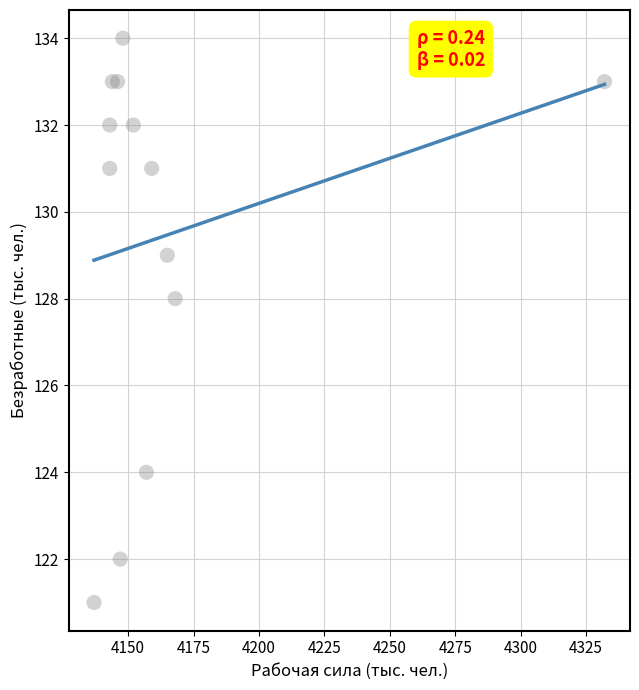

What Y value in the scatter plot is closest to 127?

128